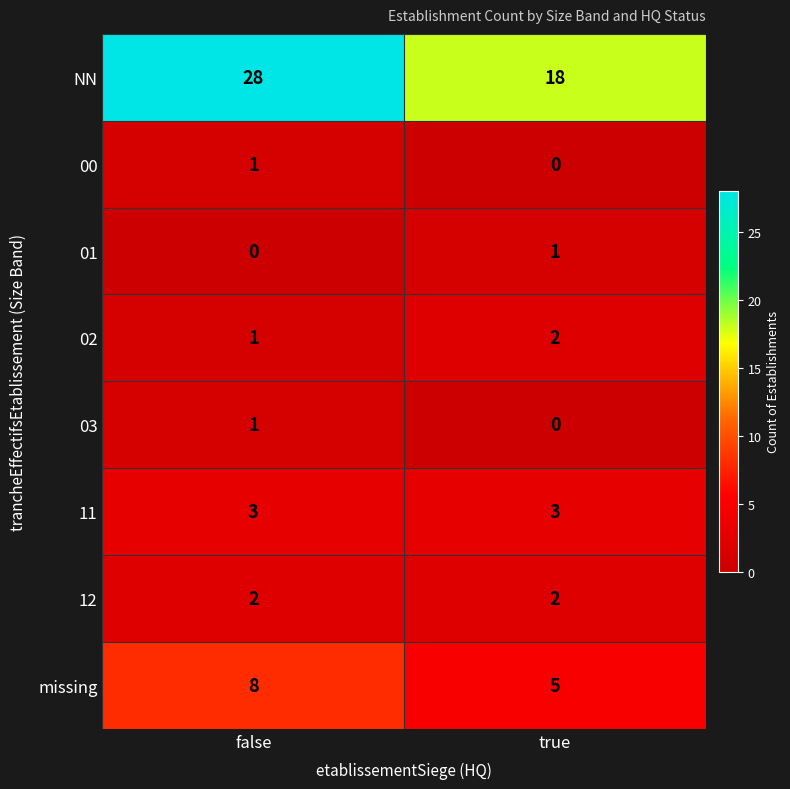

Which category has the highest value in the 00 series?

false